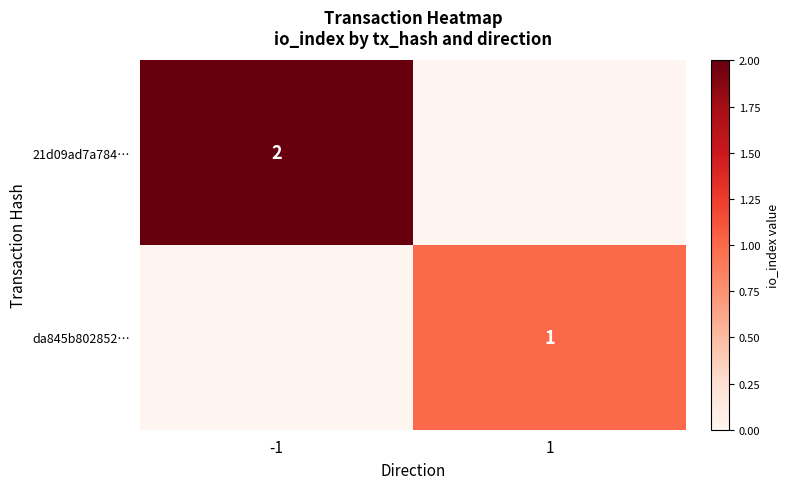

Is it true that 21d09ad7a784… equals 1 at -1?

False